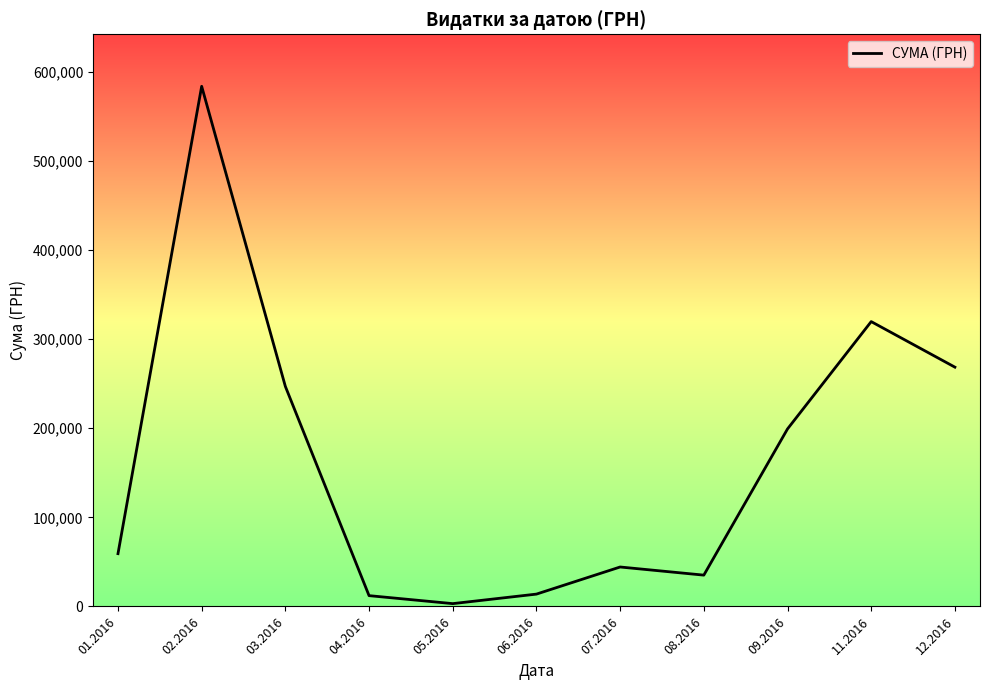

What is the difference between the maximum and minimum values?

580399.0